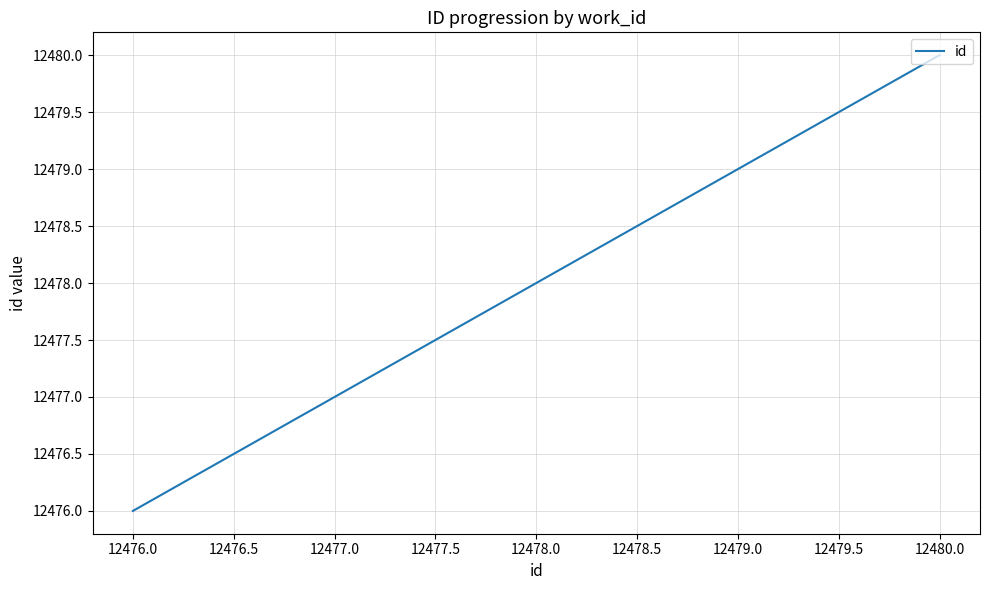

Where is the data nearest to the value 12478?

12478.0